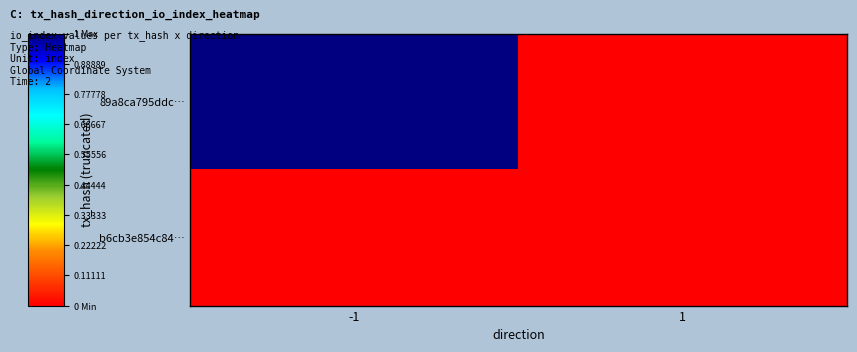

Which series has the largest range (max minus min)?

89a8ca795ddc…